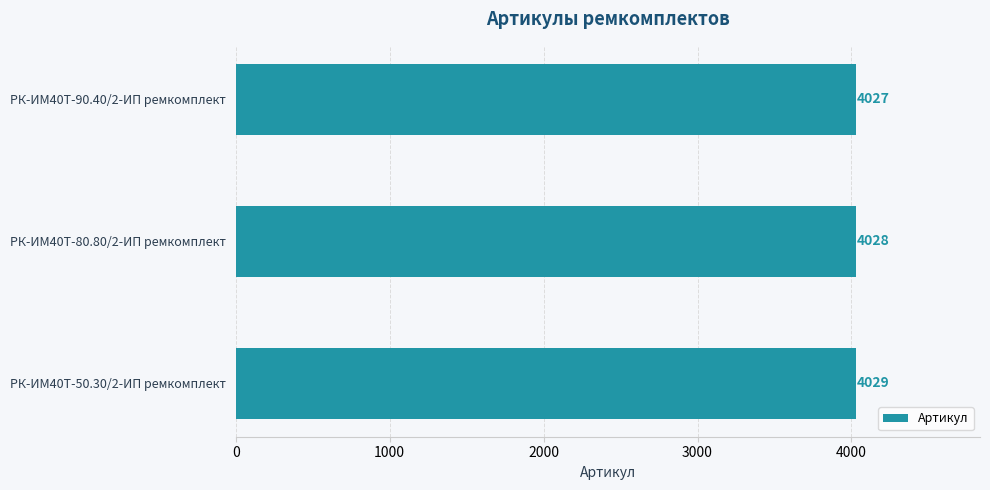

Reading top to bottom, transcribe all the data shown in this chart.

РК-ИМ40T-90.40/2-ИП ремкомплект=4027	РК-ИМ40T-80.80/2-ИП ремкомплект=4028	РК-ИМ40T-50.30/2-ИП ремкомплект=4029